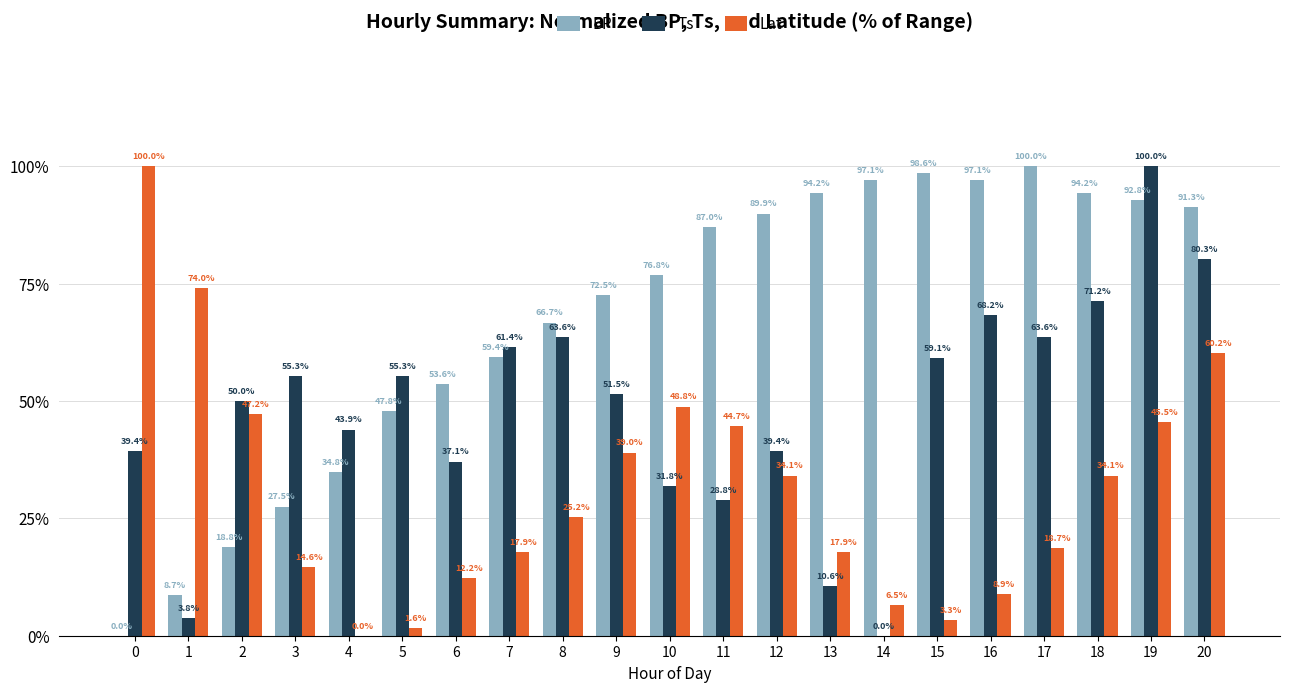

What is the total value across all series at 3?

97.4